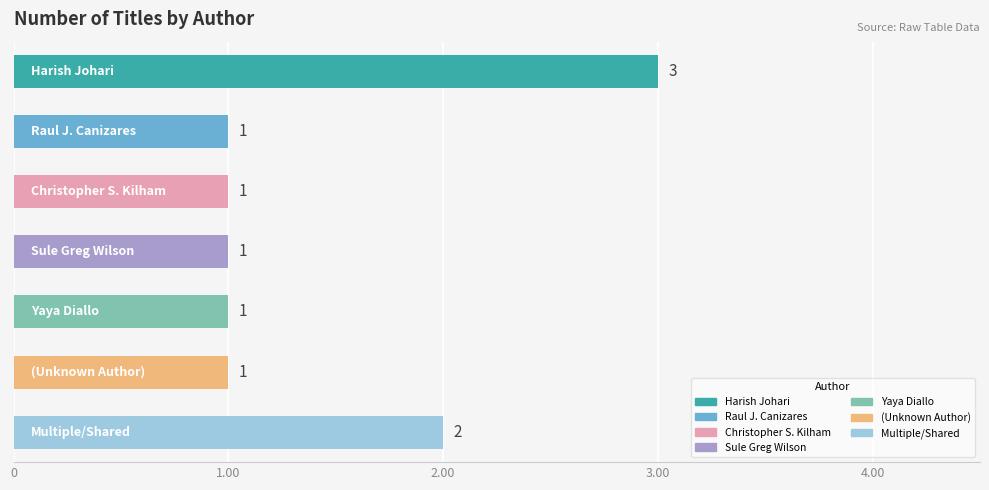

What is the sum of all values?

10